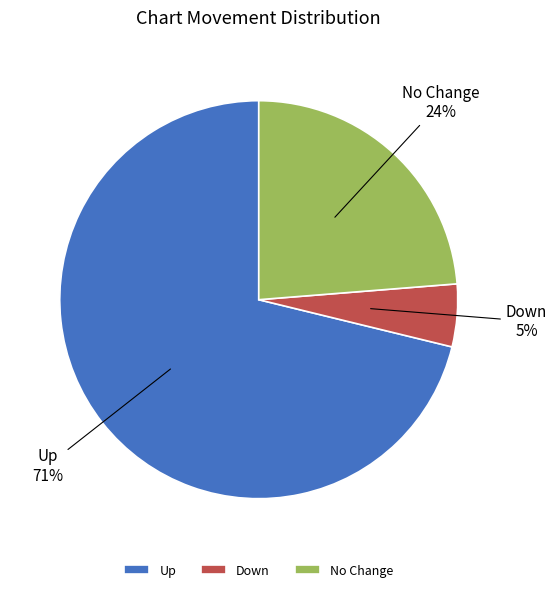

Rank the categories by value from lowest to highest.

Down, No Change, Up